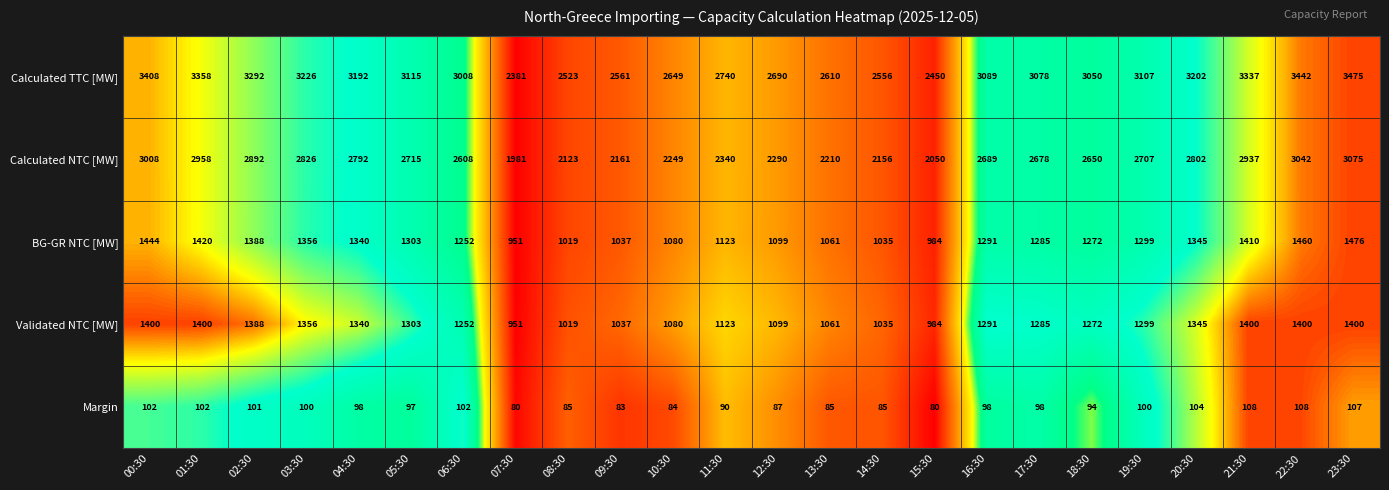

What is the maximum value shown in the chart?

3475